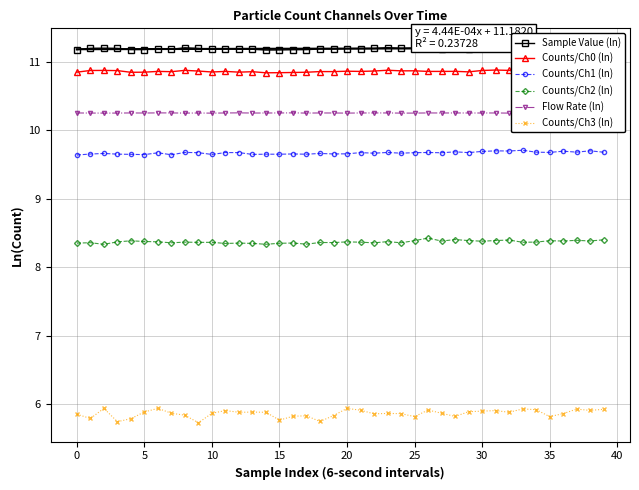

True or false: Counts/Ch2 (ln) and Sample Value (ln) intersect in this chart.

False